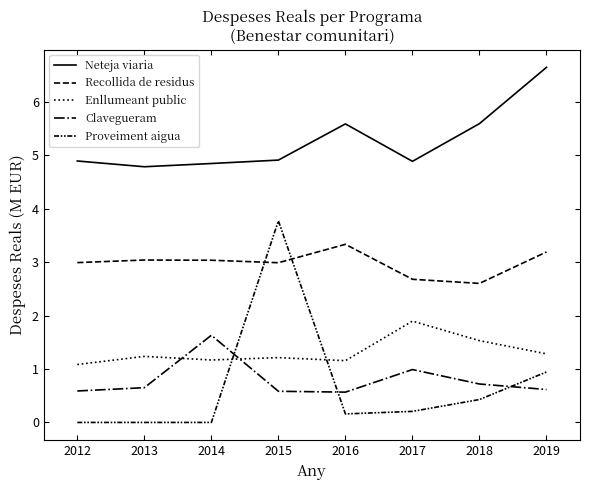

How many lines are shown in the chart?

5